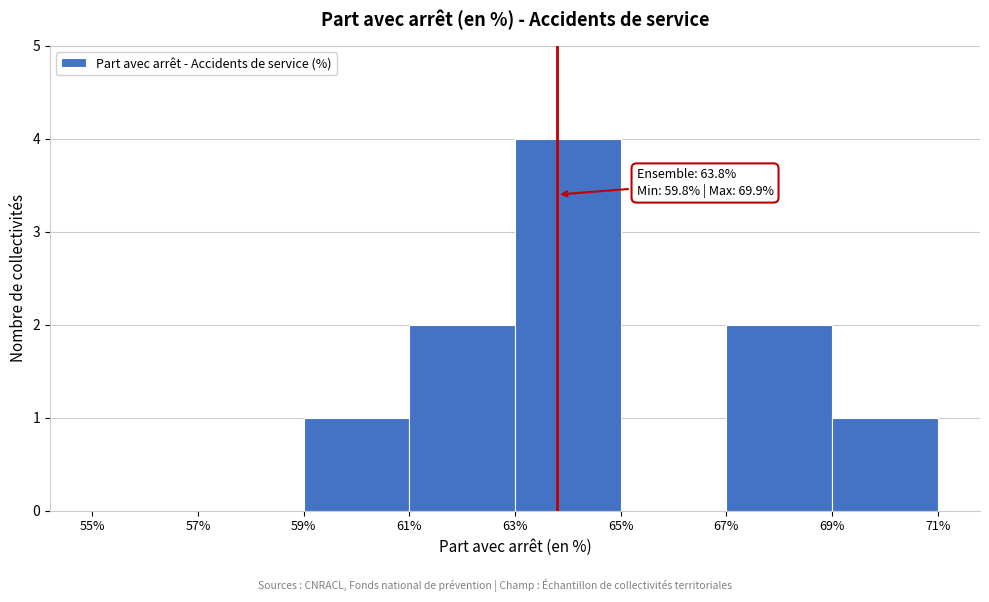

Over which range of the x-axis is the bar tallest?

63% to 65%